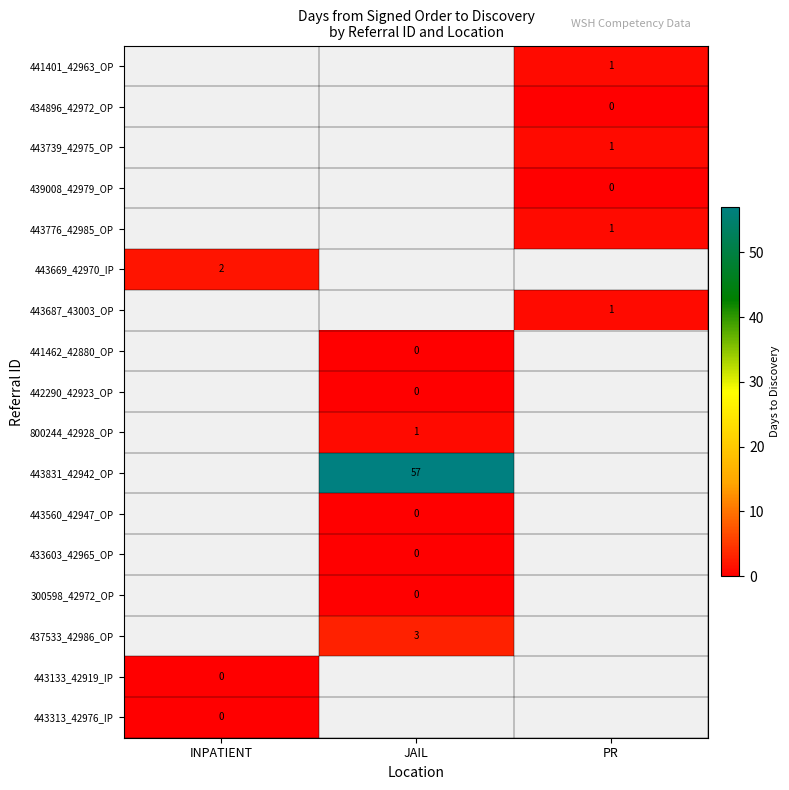

Between INPATIENT and PR, which is larger?

PR